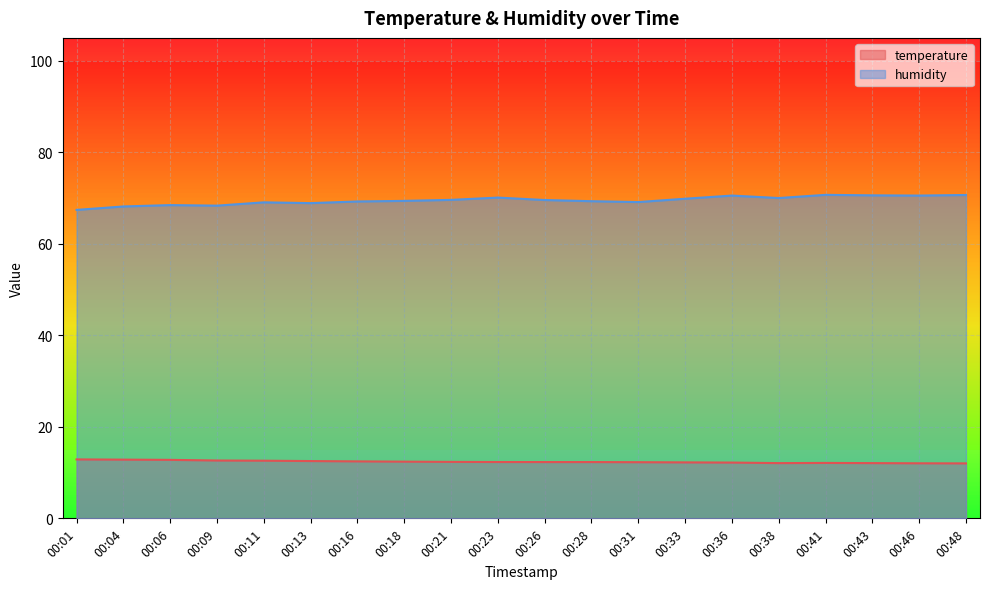

What is the sum of all temperature values?

247.3